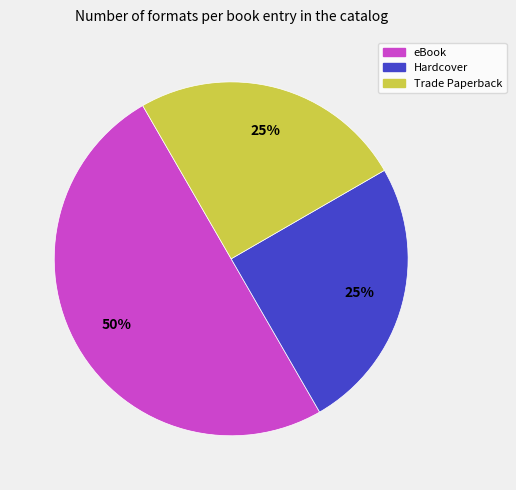

To the nearest percent, what is the difference between the largest and smallest slice percentages?

25%